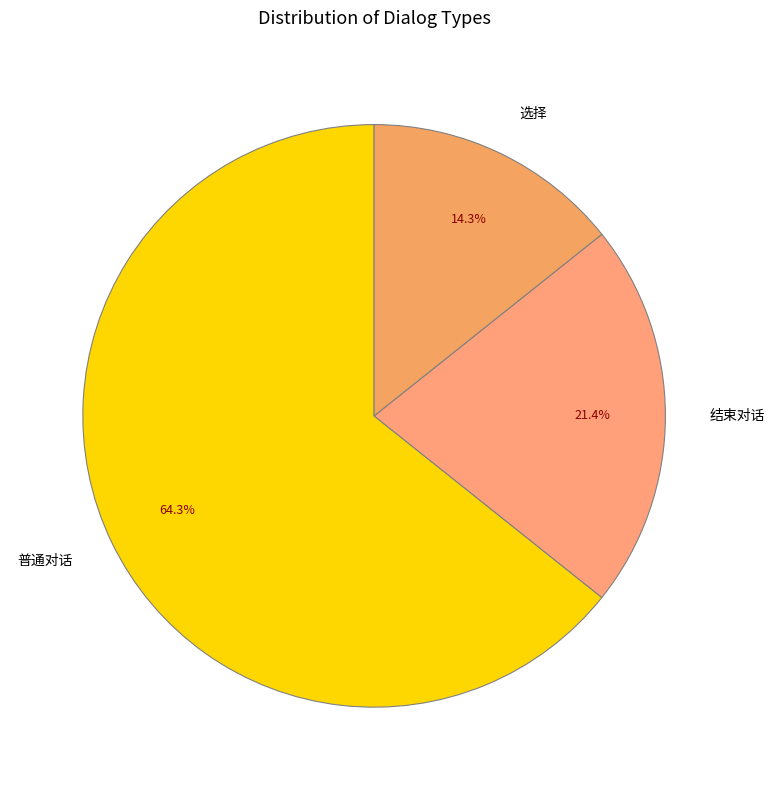

To the nearest percent, what percentage of the pie is 普通对话?

64%